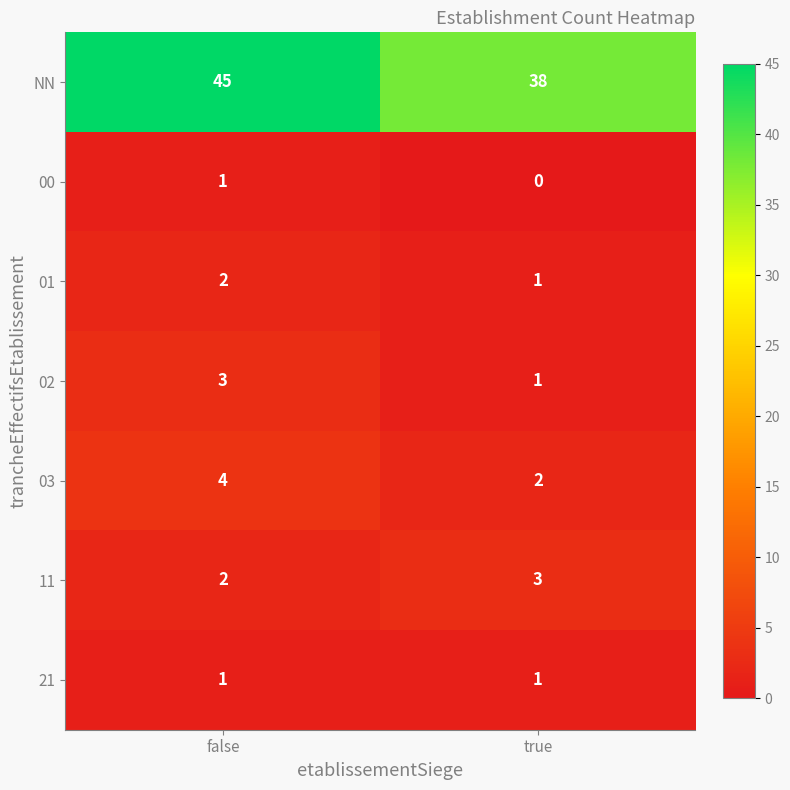

What is the spread (max minus min) of values at true?

38